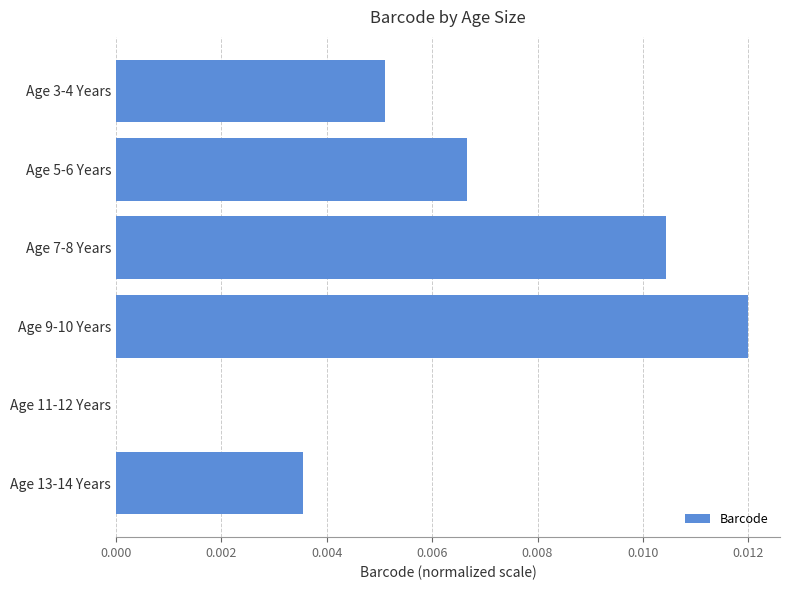

The chart shows a value of 0.0 at Age 11-12 Years. True or false?

True